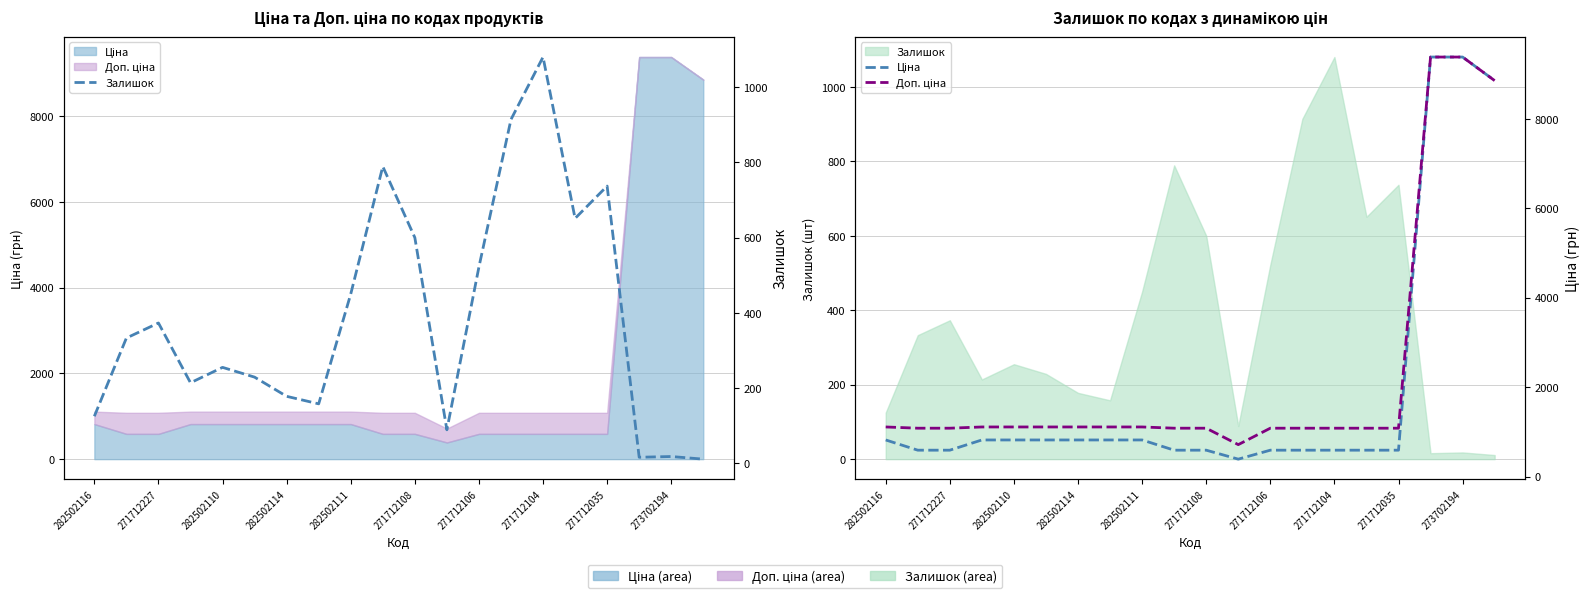

Which category has the lowest value across all series?

19